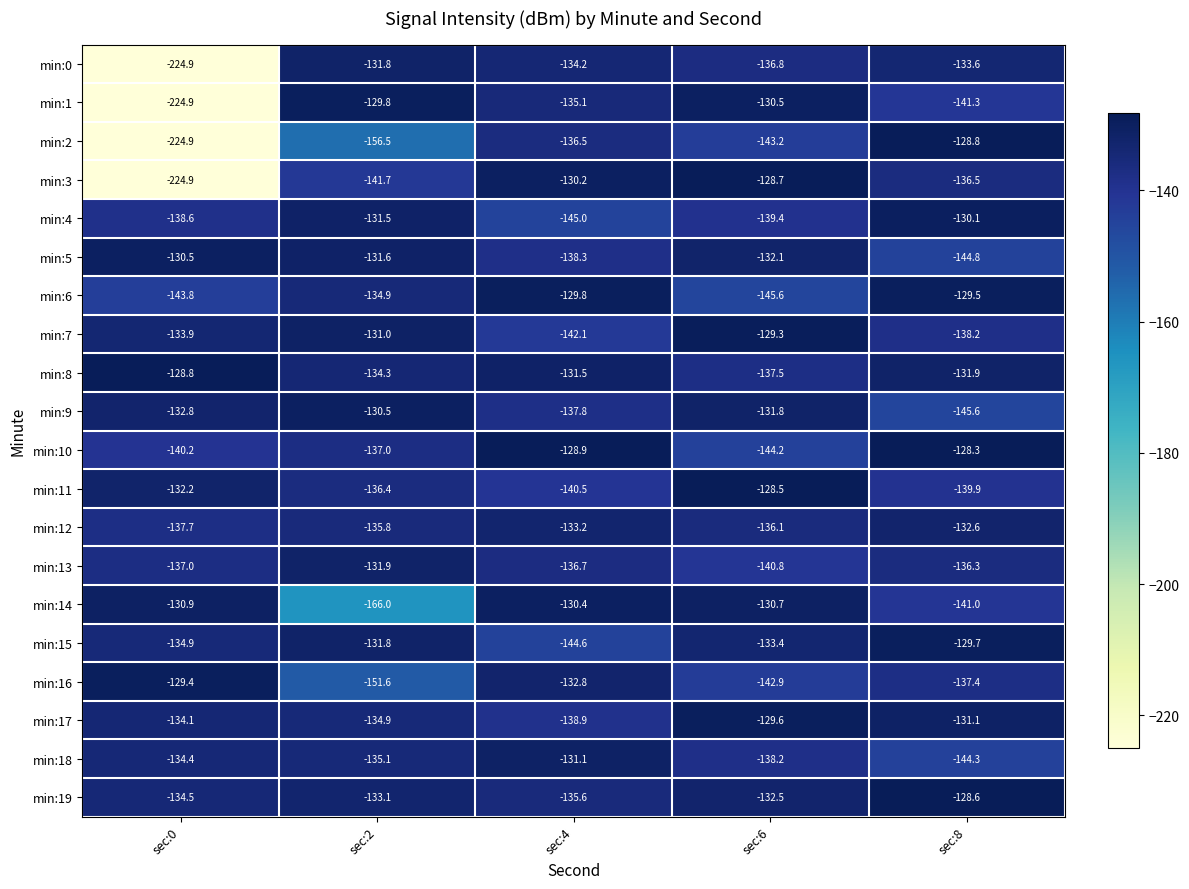

What is the maximum value shown in the chart?

-128.3